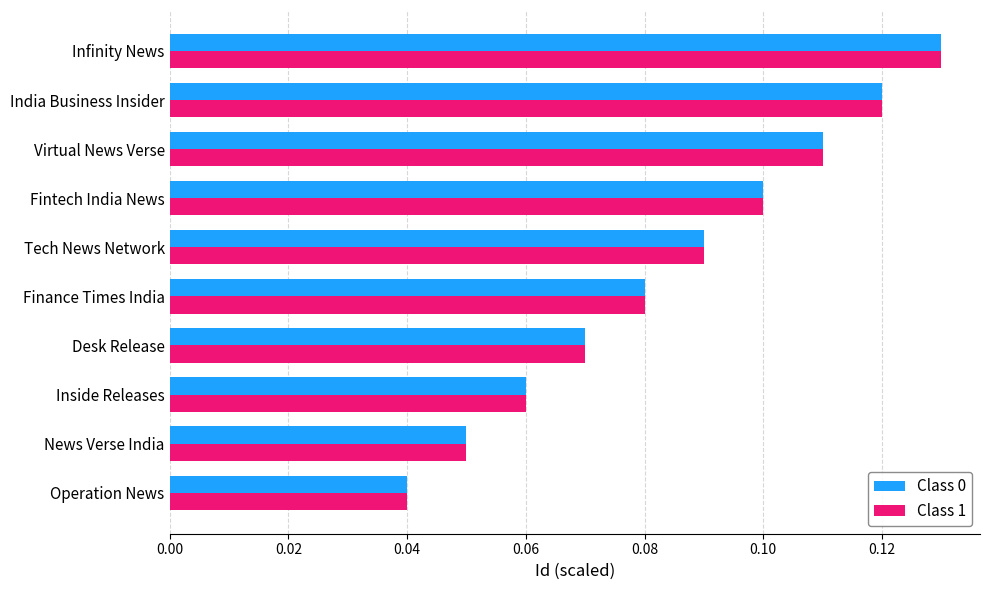

The Class 0 series shows 0.1 at India Business Insider. True or false?

True